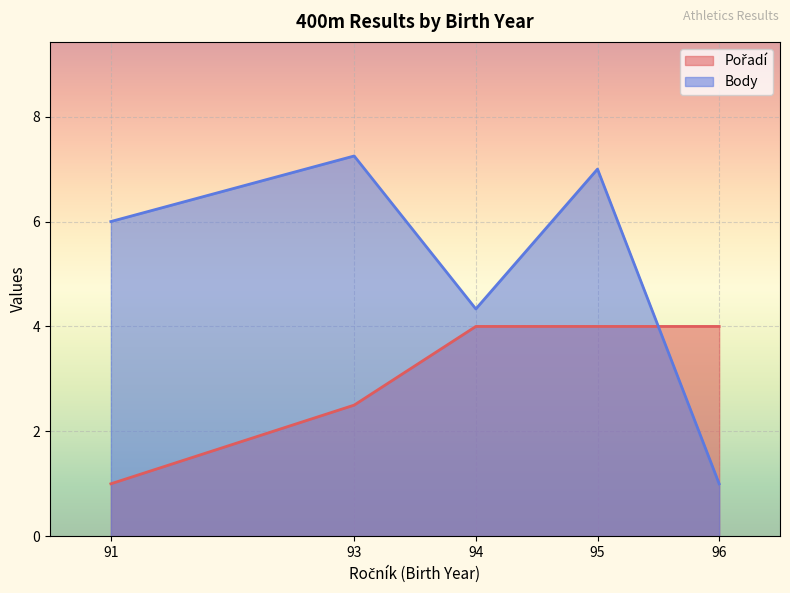

Which category has the lowest value in the Body series?

96